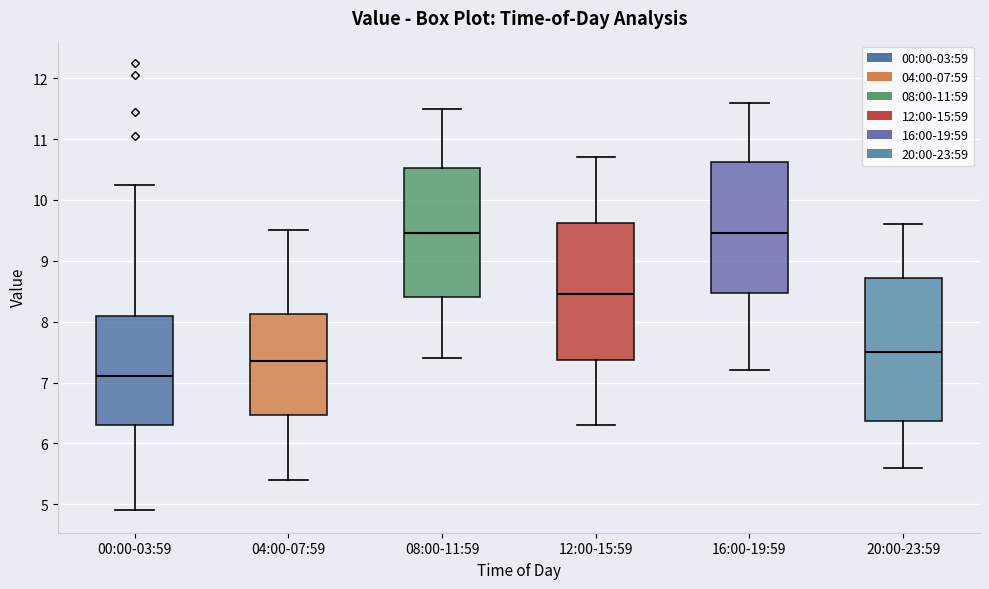

Reading left to right, transcribe this box plot: for each box, give where its median line is, the range the box spans, and where its two whiskers end, as read against the y-axis. The values are not printed on the chart, so give them approximately, as read against the axis.

00:00-03:59: median 7.1, box 6.3 to 8.1, whiskers 4.9 to 10.3
04:00-07:59: median 7.4, box 6.5 to 8.1, whiskers 5.4 to 9.5
08:00-11:59: median 9.5, box 8.4 to 10.5, whiskers 7.4 to 11.5
12:00-15:59: median 8.5, box 7.4 to 9.6, whiskers 6.3 to 10.7
16:00-19:59: median 9.5, box 8.5 to 10.6, whiskers 7.2 to 11.6
20:00-23:59: median 7.5, box 6.4 to 8.7, whiskers 5.6 to 9.6